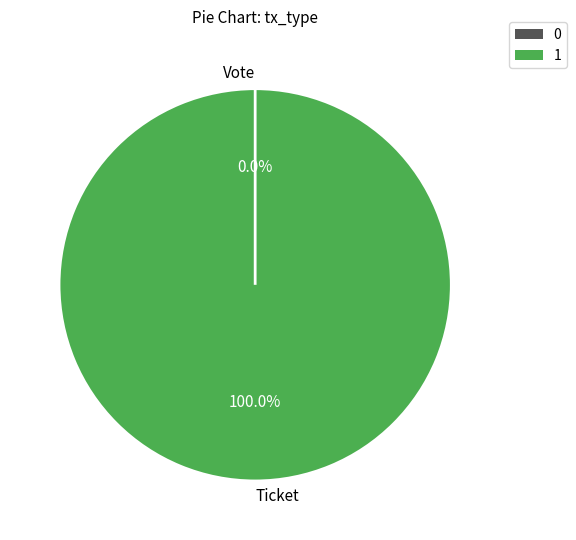

What portion of the pie excludes Vote?

100.0%